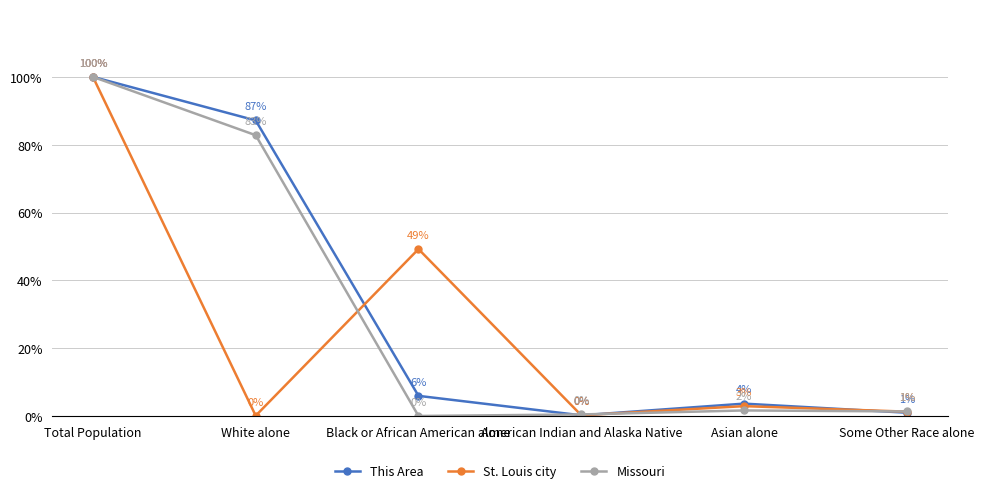

True or false: St. Louis city has more than 0 interior local peaks.

True